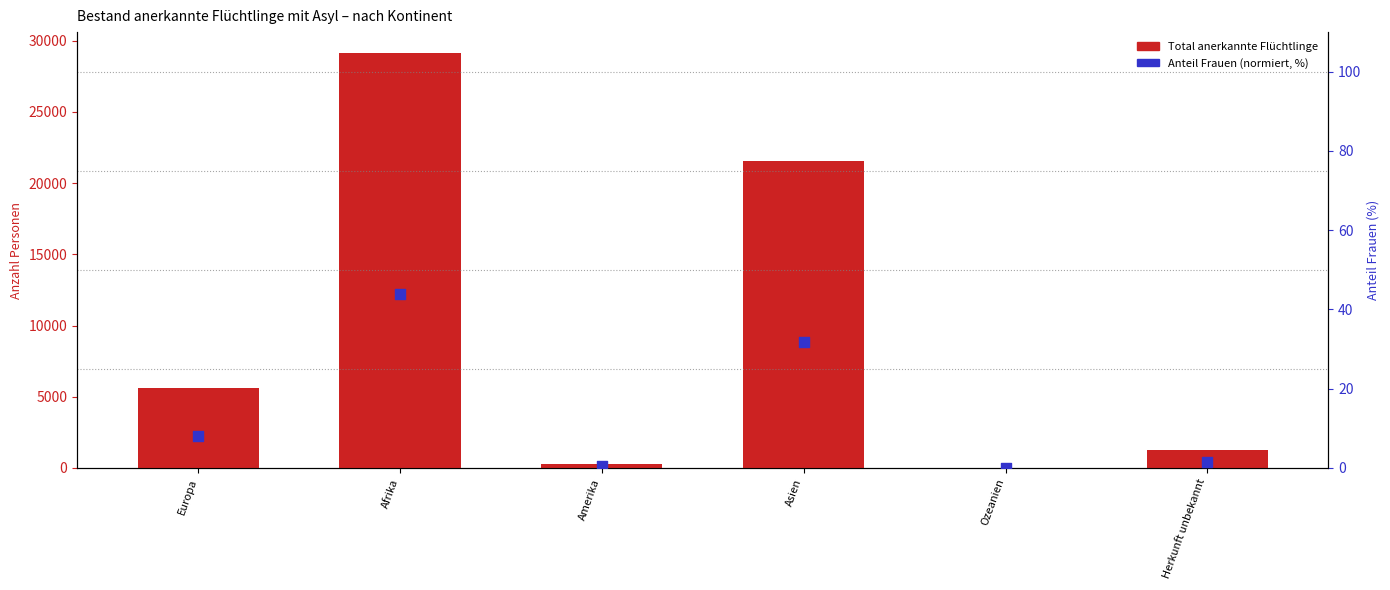

Is the value of Frauen total at Amerika greater than the value of Total anerkannte at Ozeanien?

Yes